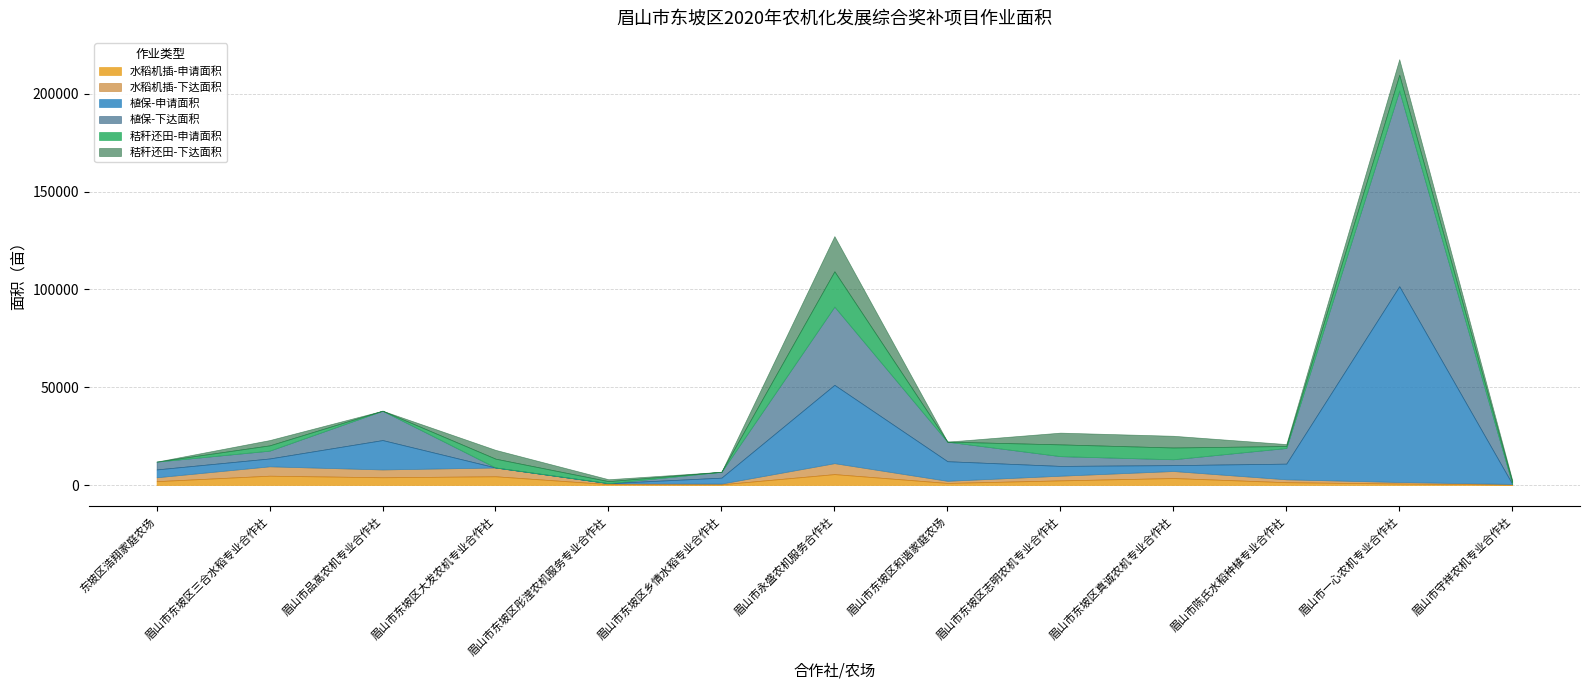

Which series ends up on top after the final intersection of 植保-申请面积 and 秸秆还田-下达面积?

秸秆还田-下达面积